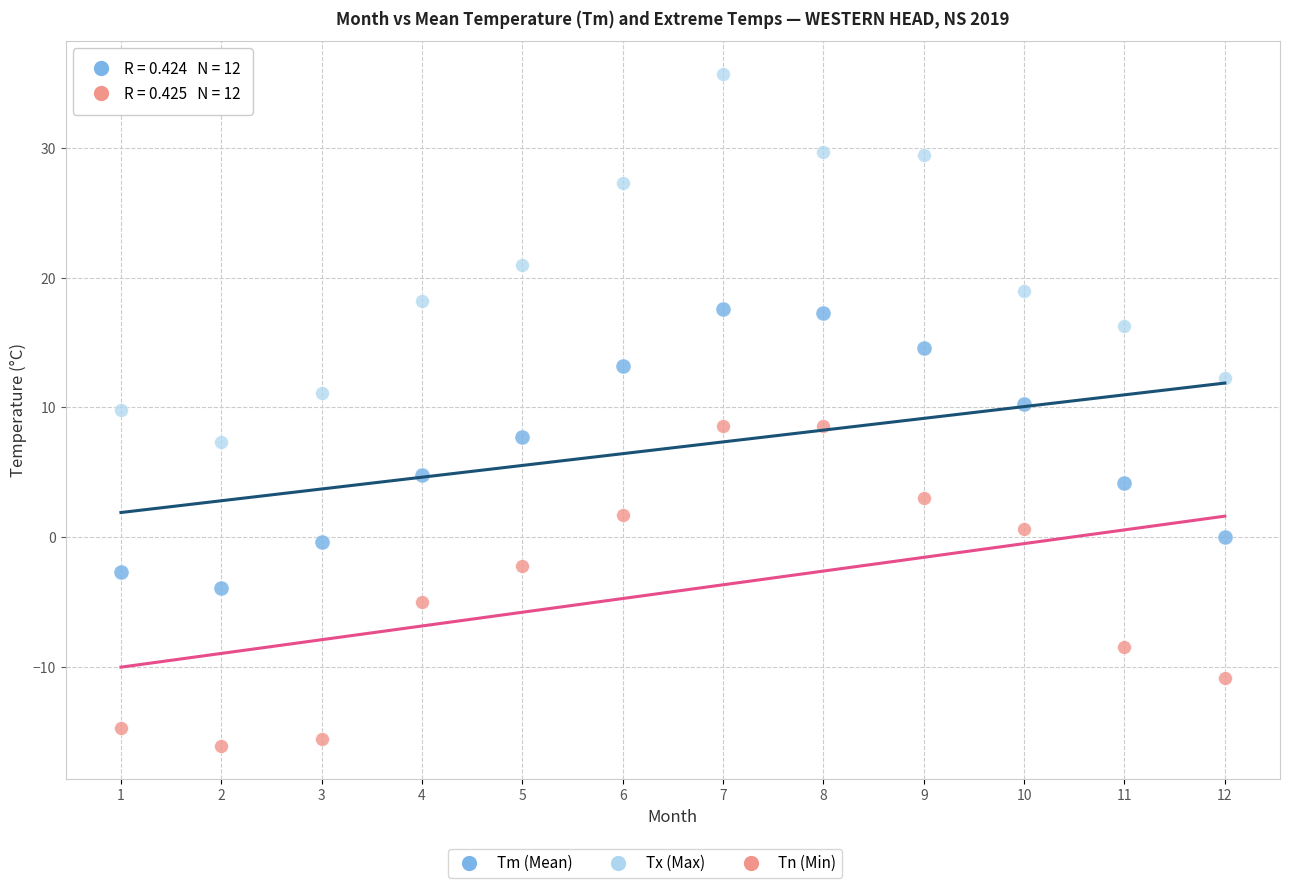

Across all data points, what is the range of X values (max minus min)?

11.0